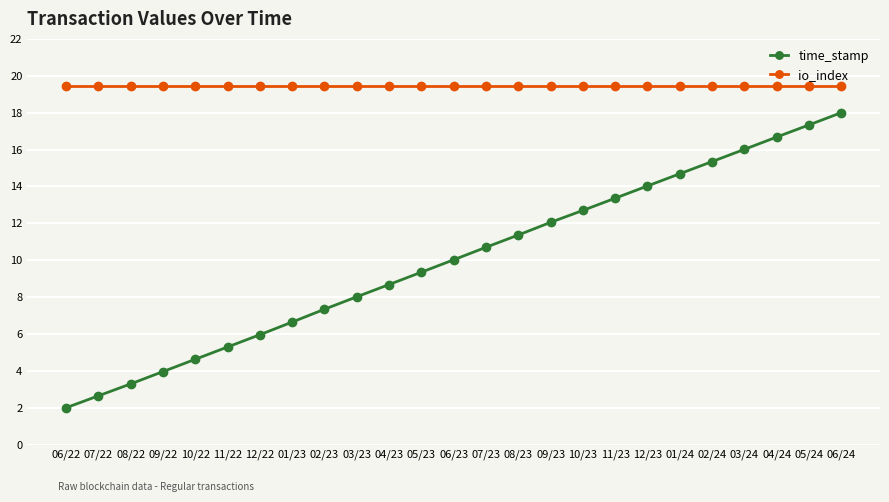

How many data points in time_stamp are less than 10?

12